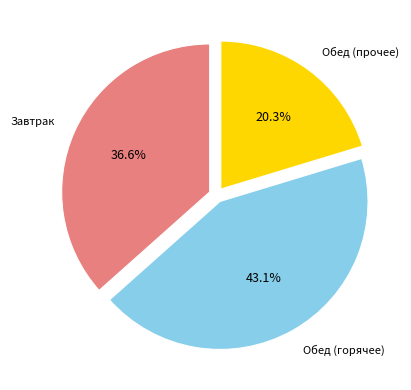

Is there any slice that represents more than half of the pie?

No